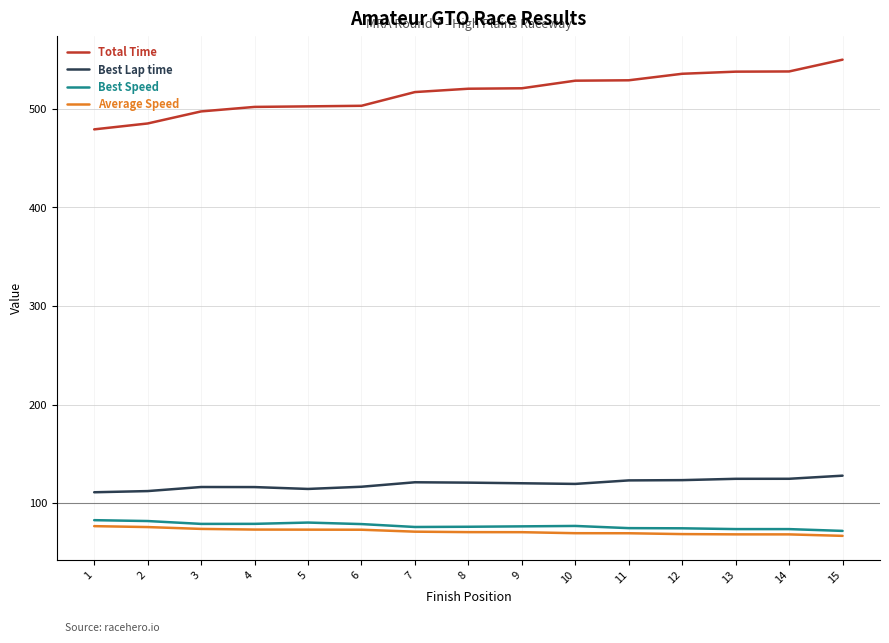

At which label does Best Lap time first exceed 120?

7